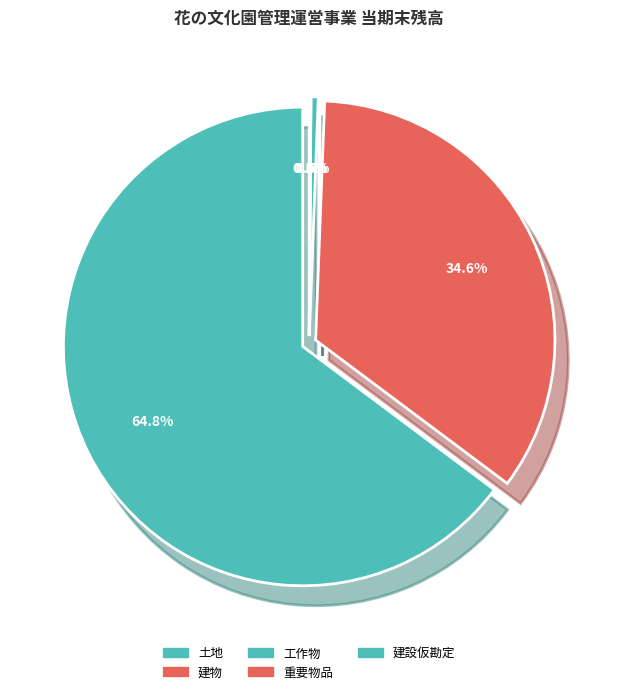

What is the change in value from 建物 to 建設仮勘定?

-414857922